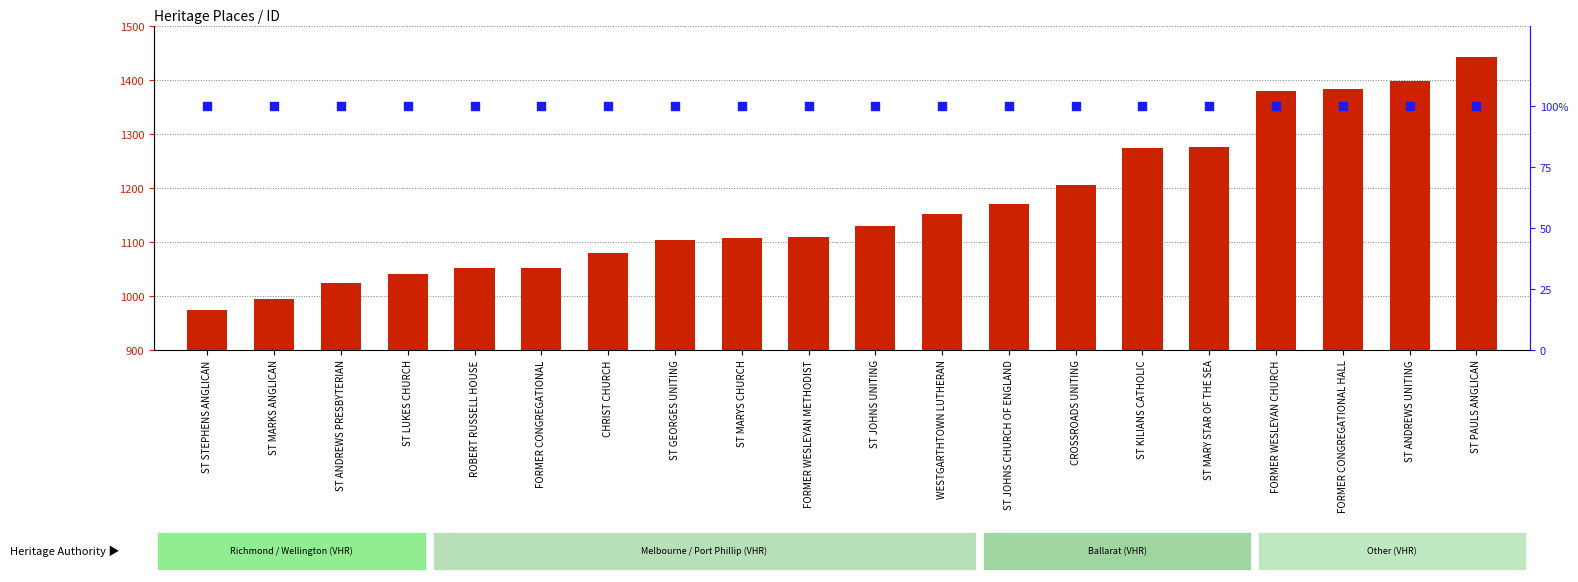

Which series has the widest spread of Y values?

ID value